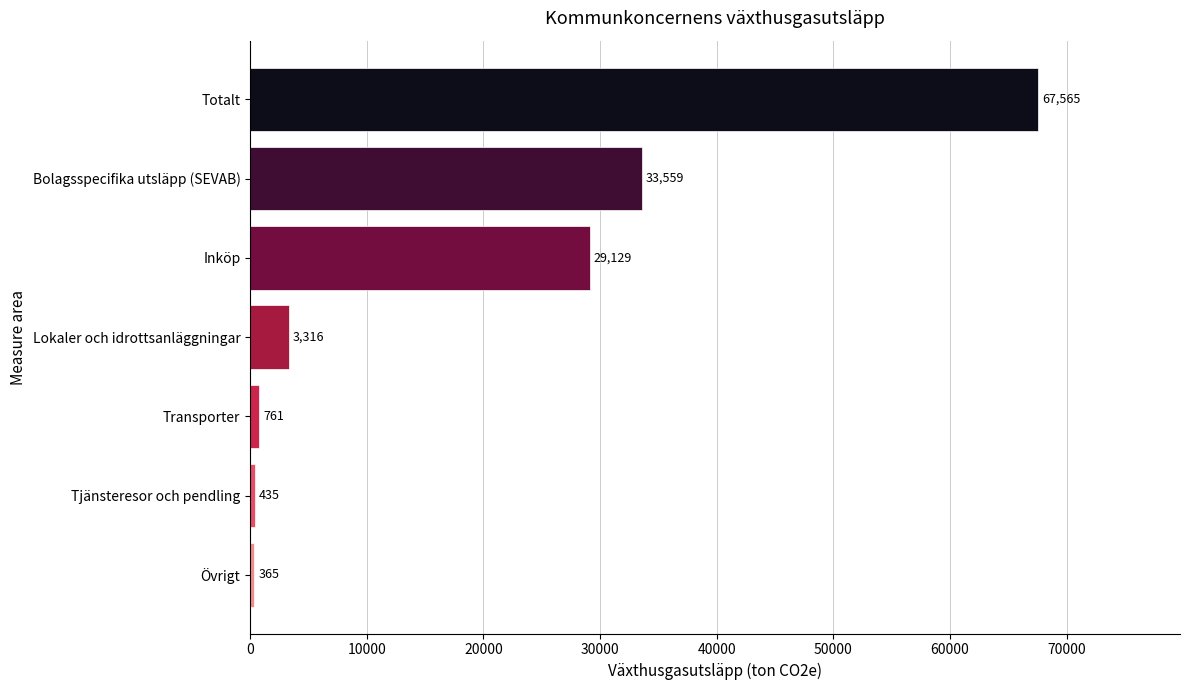

The chart shows a value of 3316 at Lokaler och idrottsanläggningar. True or false?

True